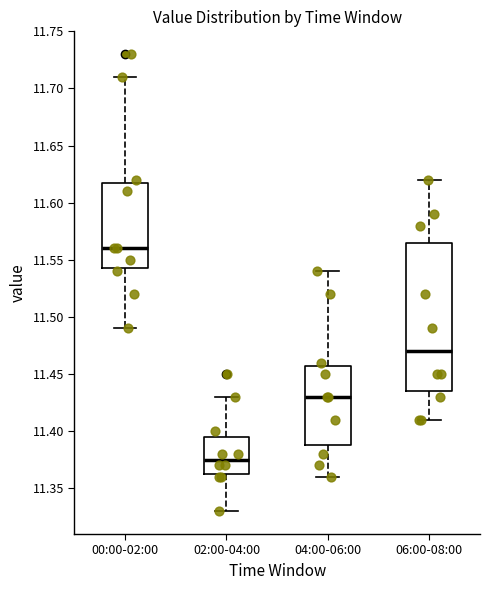

Reading left to right, read every box against the y-axis: the position of its median line, the range the box covers, and the ends of its whiskers. The values are not printed on the chart, so give them approximately, as read against the axis.

00:00-02:00: median 11.560, box 11.545 to 11.620, whiskers 11.490 to 11.710
02:00-04:00: median 11.375, box 11.365 to 11.395, whiskers 11.330 to 11.430
04:00-06:00: median 11.430, box 11.390 to 11.460, whiskers 11.360 to 11.540
06:00-08:00: median 11.470, box 11.435 to 11.565, whiskers 11.410 to 11.620